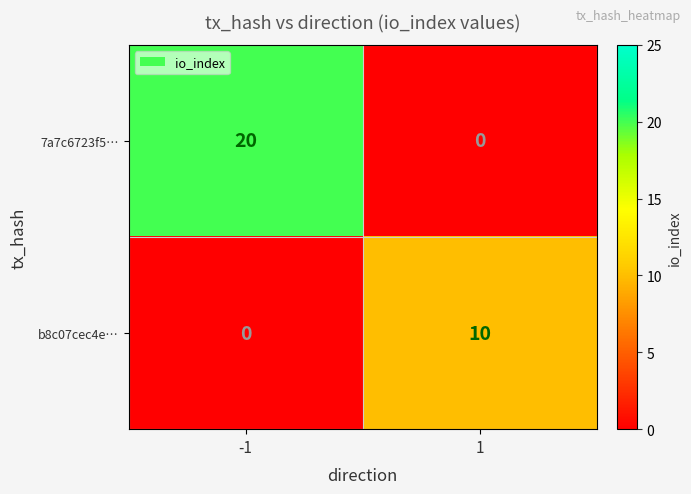

The value of 7a7c6723f5… at -1 is 28. True or false?

False